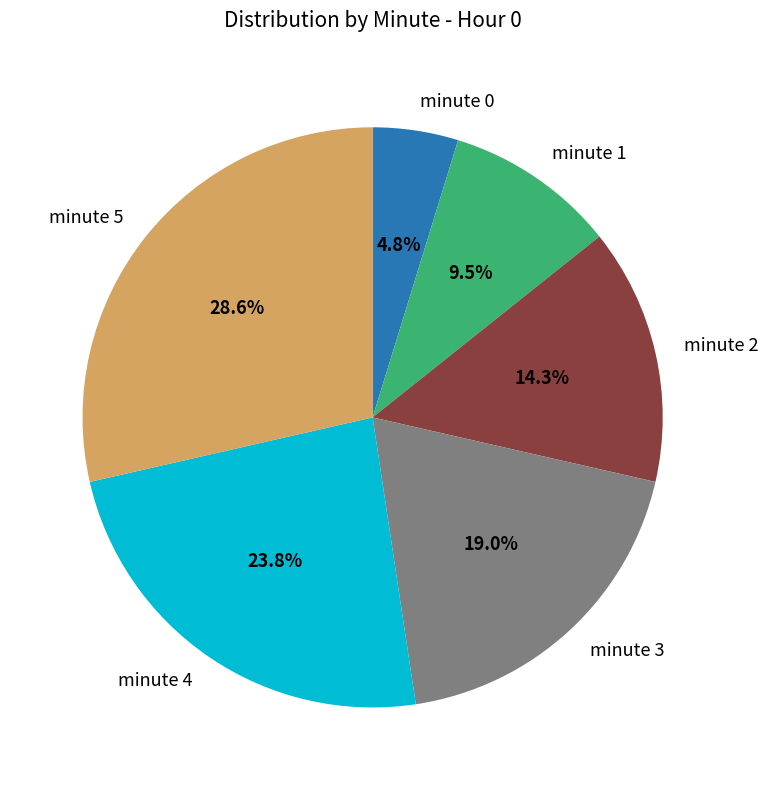

Do minute 4 and minute 0 together represent more than half of the pie?

No